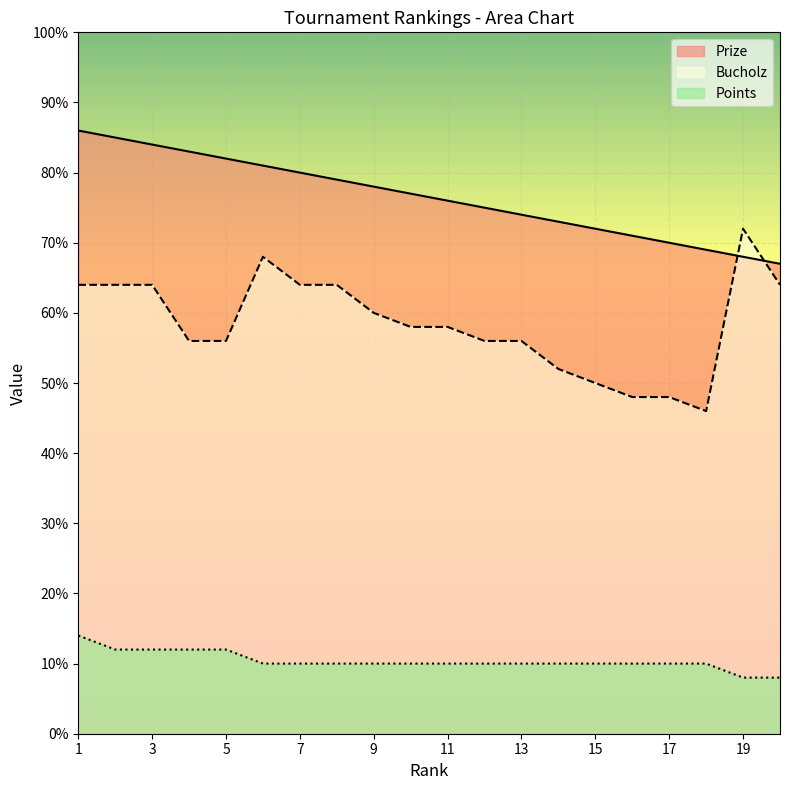

Is it true that Bucholz equals 48 at 16?

True